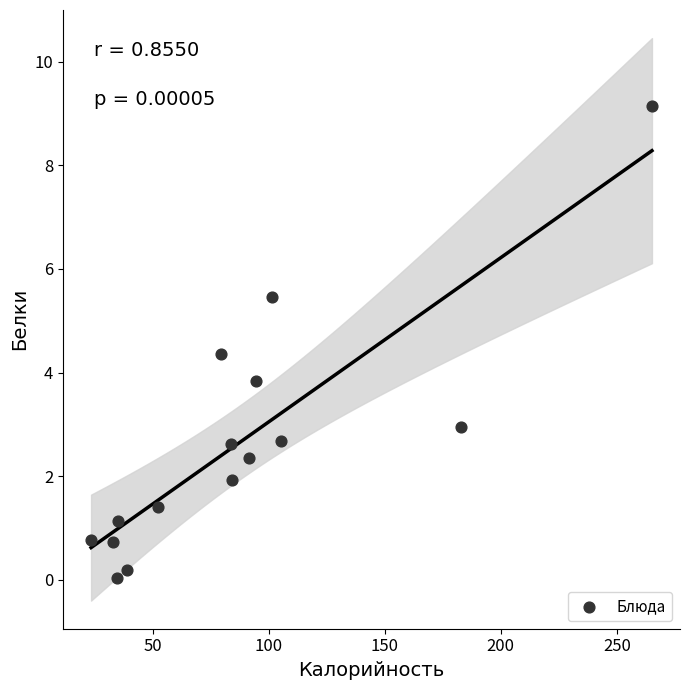

What is the range of Y values (max minus min)?

9.1